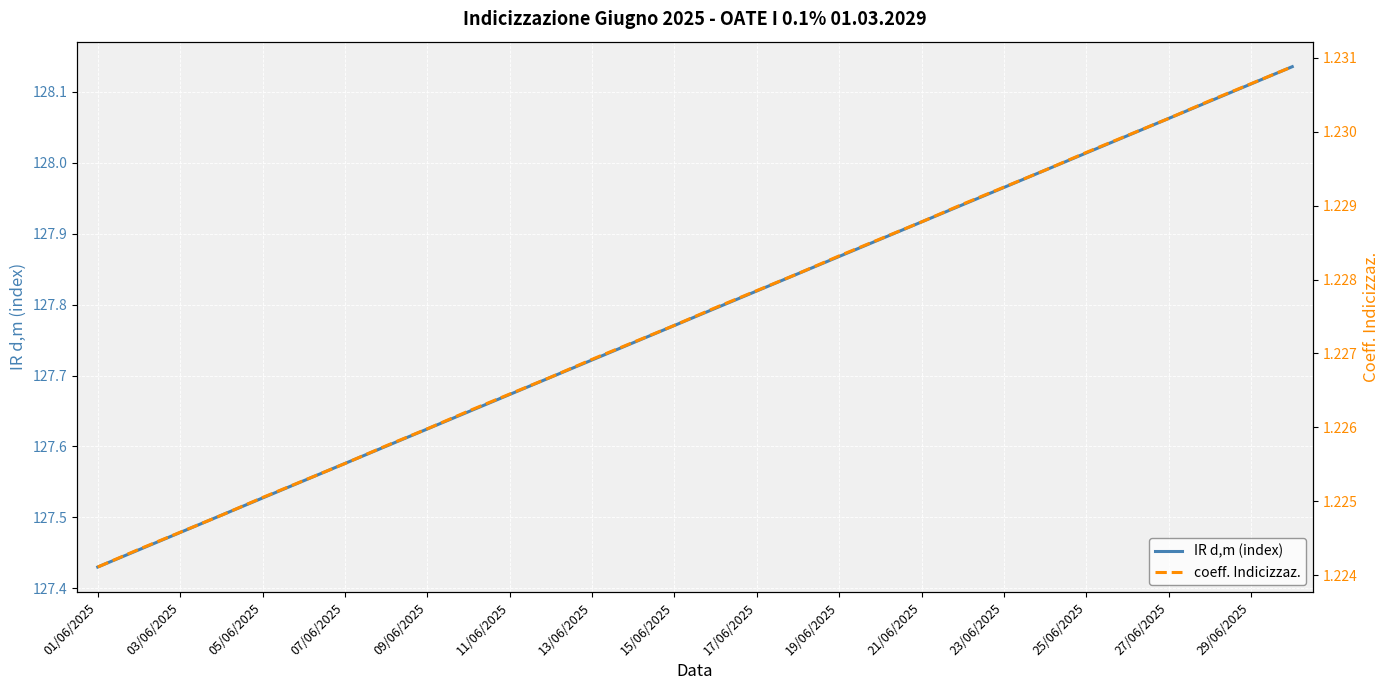

Which series has the largest range (max minus min)?

IR d,m (index)